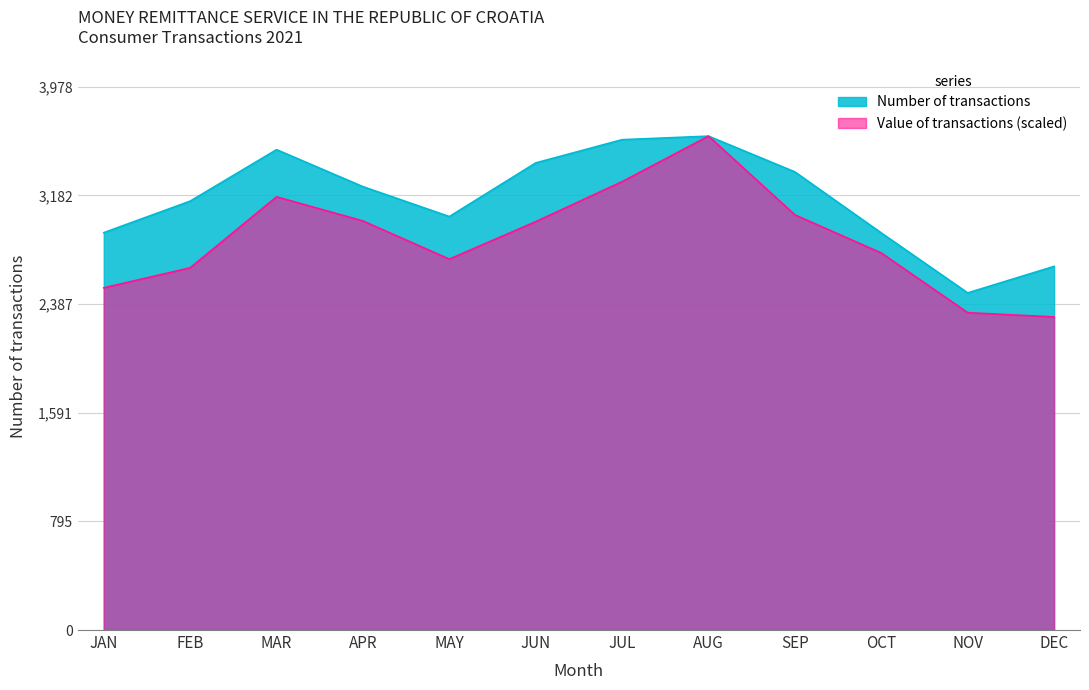

Read the Number of transactions value at APR.

3247.0